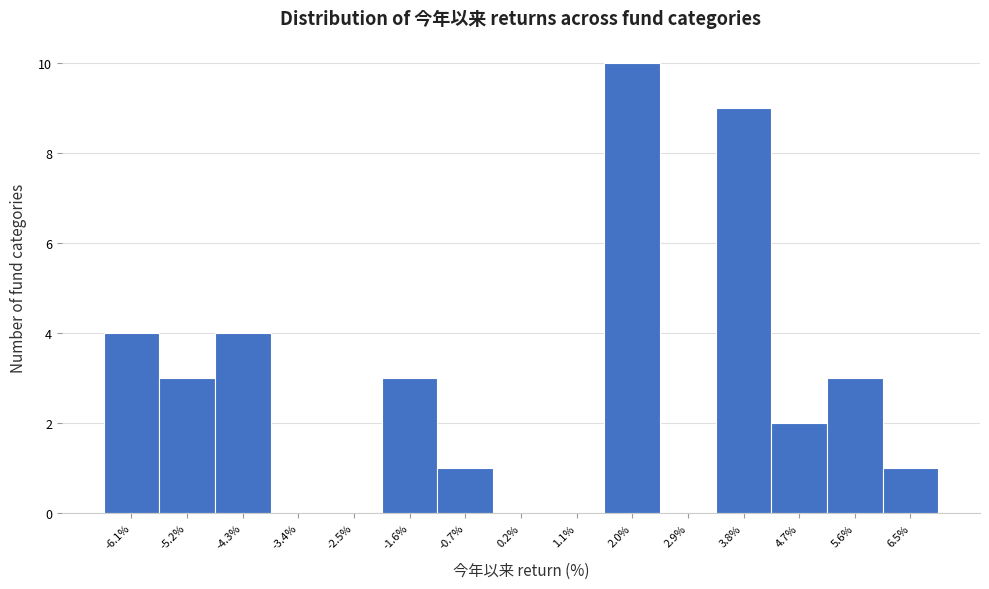

Reading left to right, list every bar in this chart as the range it spans on the x-axis followed by its height. Neither the bar edges nor the heights are printed on the chart, so give them approximately, as read against the axes.

-6.6 to -5.7: 4
-5.7 to -4.8: 3
-4.8 to -3.9: 4
-3.9 to -2.9: 0
-2.9 to -2.0: 0
-2.0 to -1.1: 3
-1.1 to -0.2: 1
-0.2 to 0.7: 0
0.7 to 1.6: 0
1.6 to 2.5: 10
2.5 to 3.4: 0
3.4 to 4.3: 9
4.3 to 5.2: 2
5.2 to 6.1: 3
6.1 to 7.0: 1